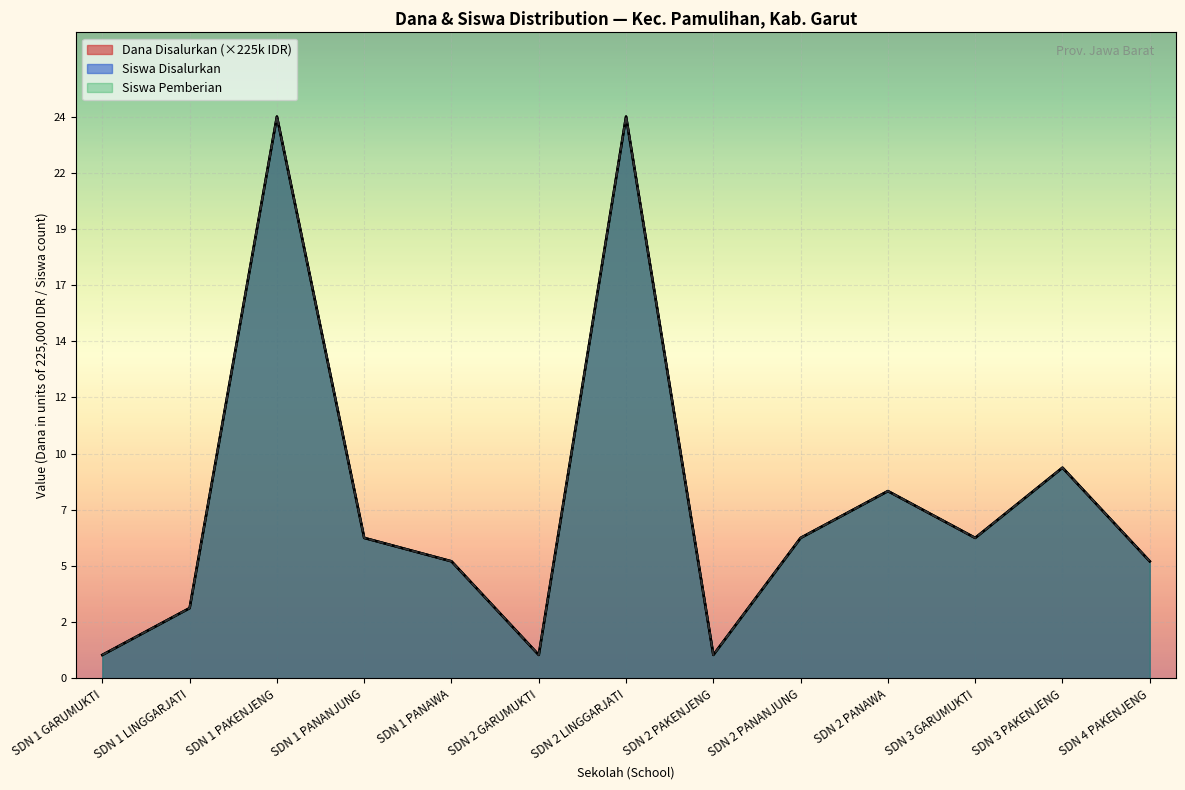

What is the label of the 8th point from the left?

SDN 2 PAKENJENG